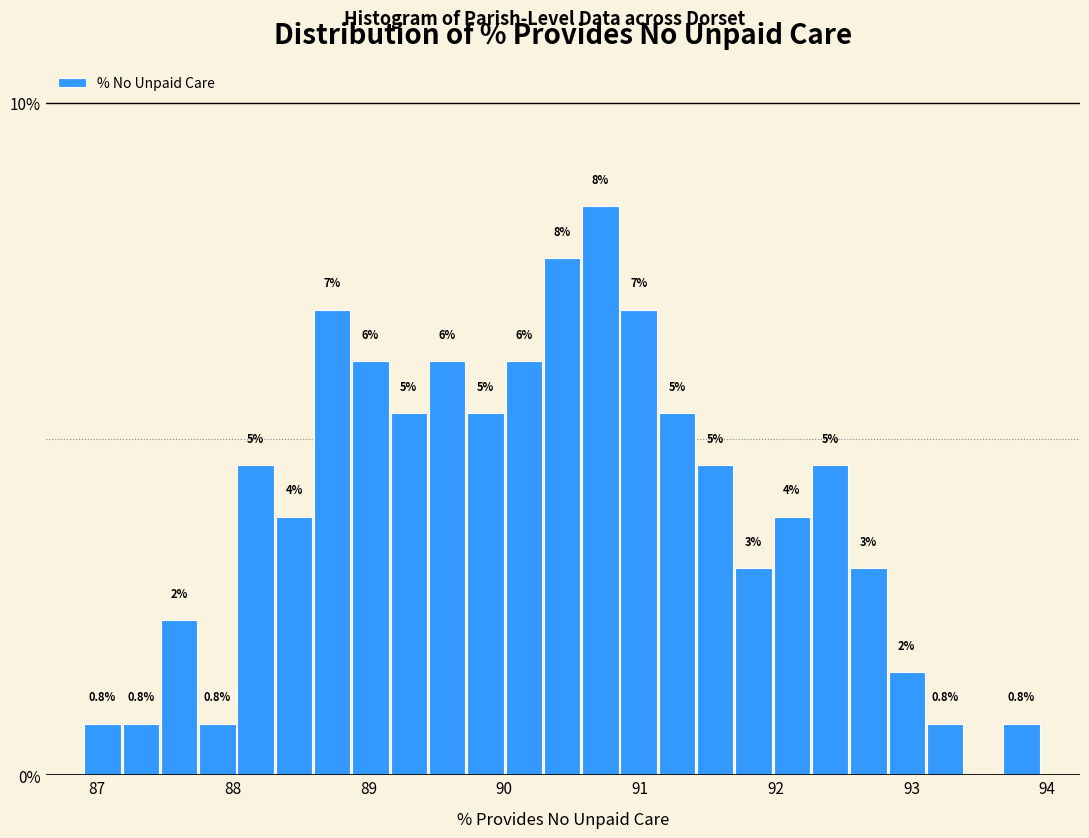

Around what value on the x-axis is the tallest bar? Give the approximate position of its centre, as read against the axis.

90.7